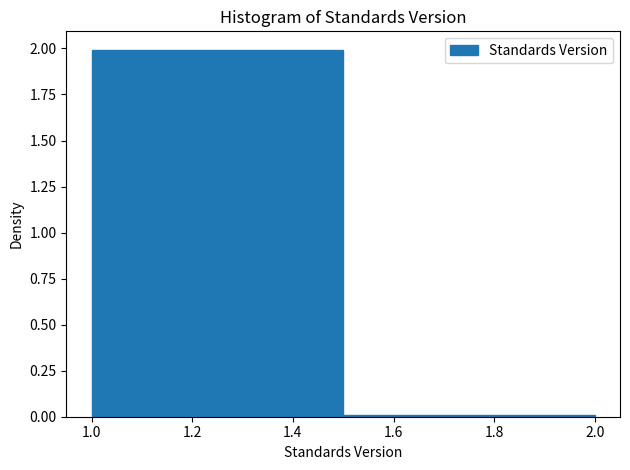

Reading left to right, list every bar in this chart as the range it spans on the x-axis followed by its height. The values are not printed on the chart, so give them approximately, as read against the axis.

1.0 to 1.5: 2
1.5 to 2.0: under 0.05